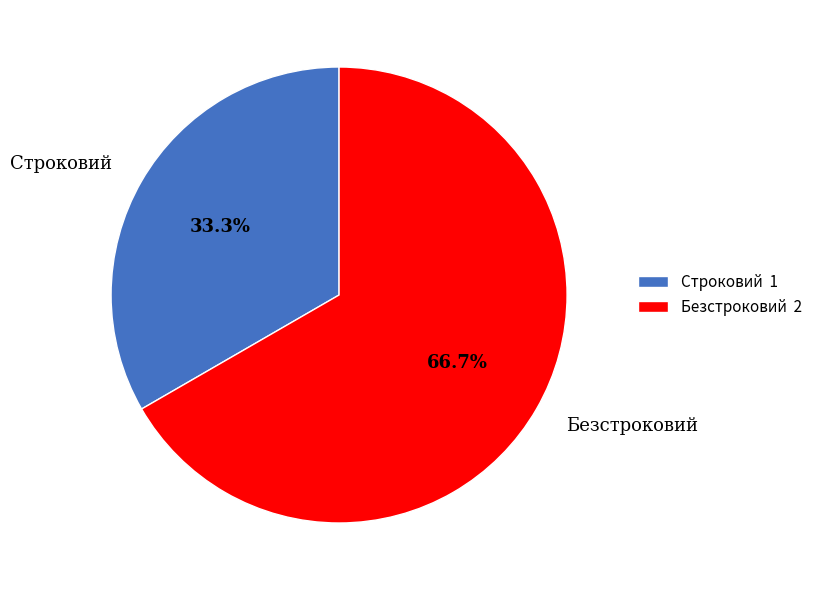

To the nearest percent, what is the difference between the Строковий and Безстроковий slice percentages?

33%